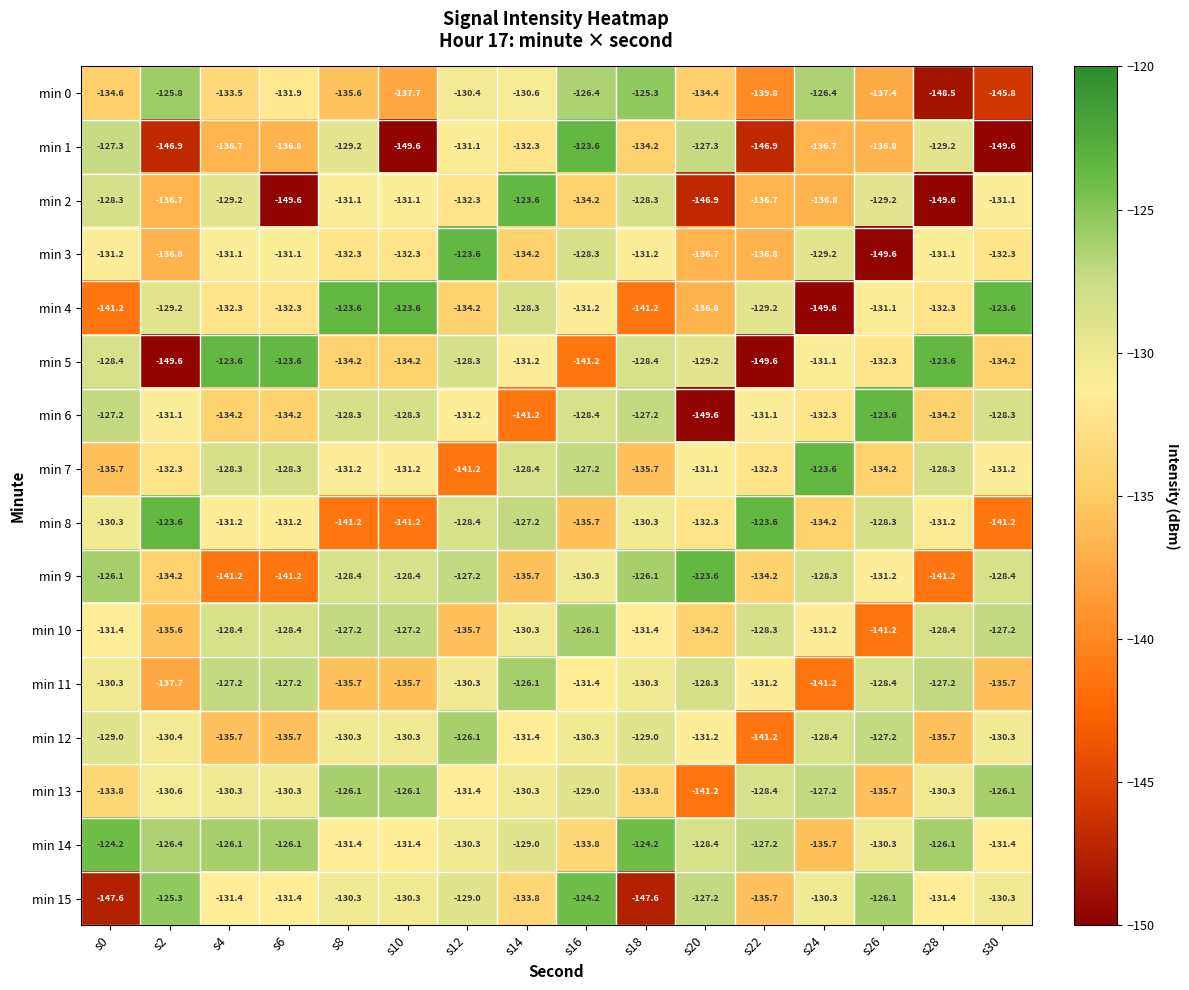

Rank the series at s4 from lowest to highest value.

min 9, min 1, min 12, min 6, min 0, min 4, min 15, min 8, min 3, min 13, min 2, min 10, min 7, min 11, min 14, min 5